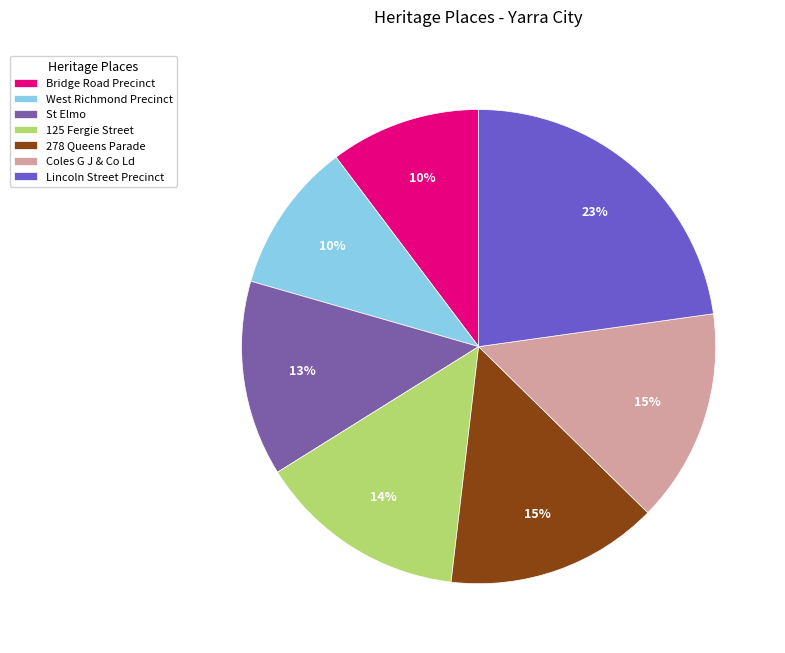

How many segments does this pie chart have?

7